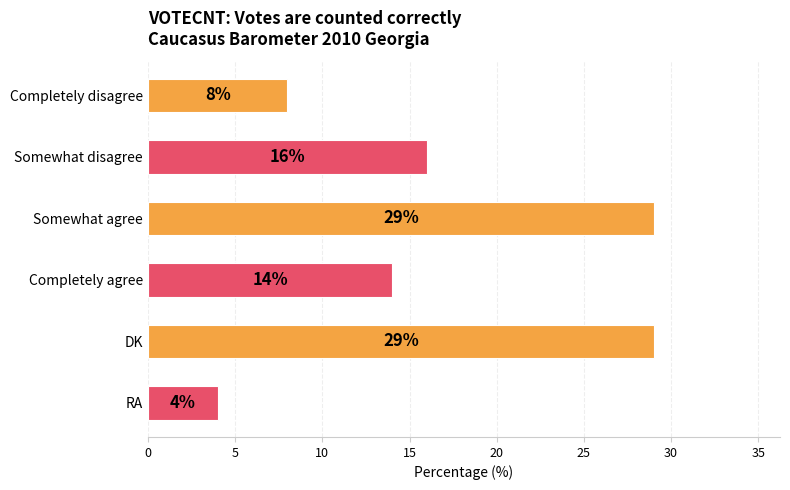

The value at Completely agree is 6. True or false?

False